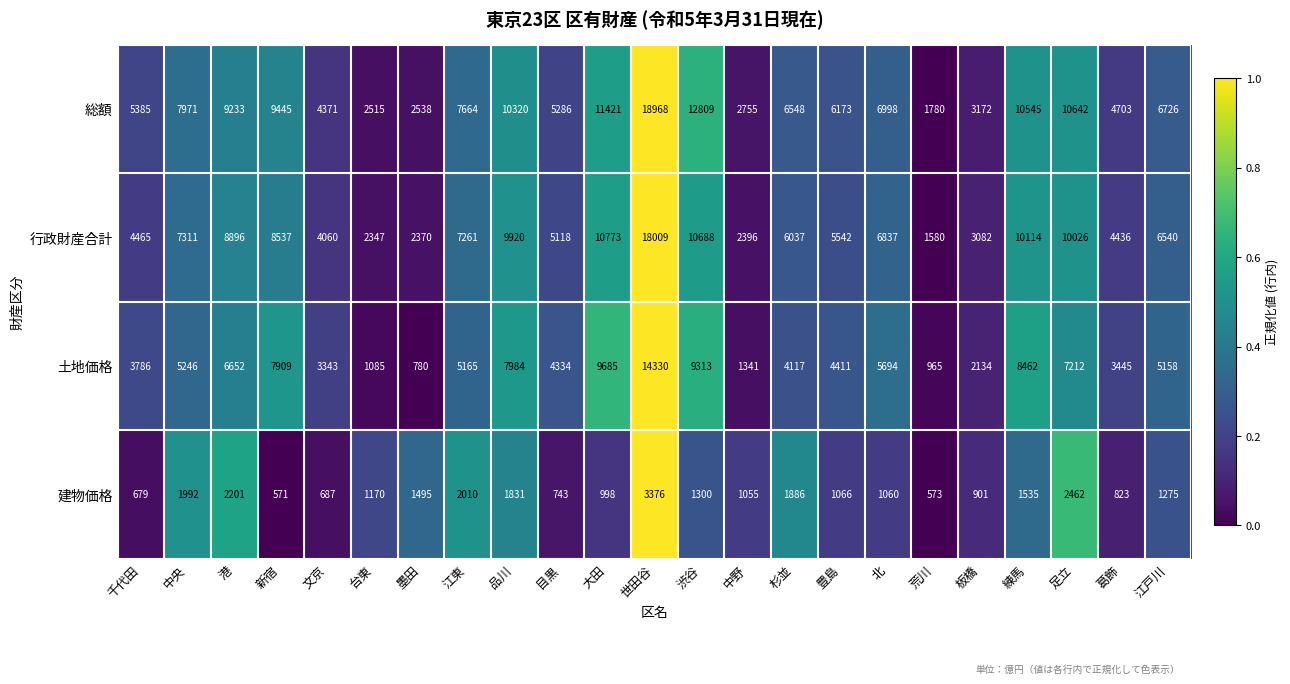

What is the difference between the maximum and minimum values in the 行政財産合計 series?

16429